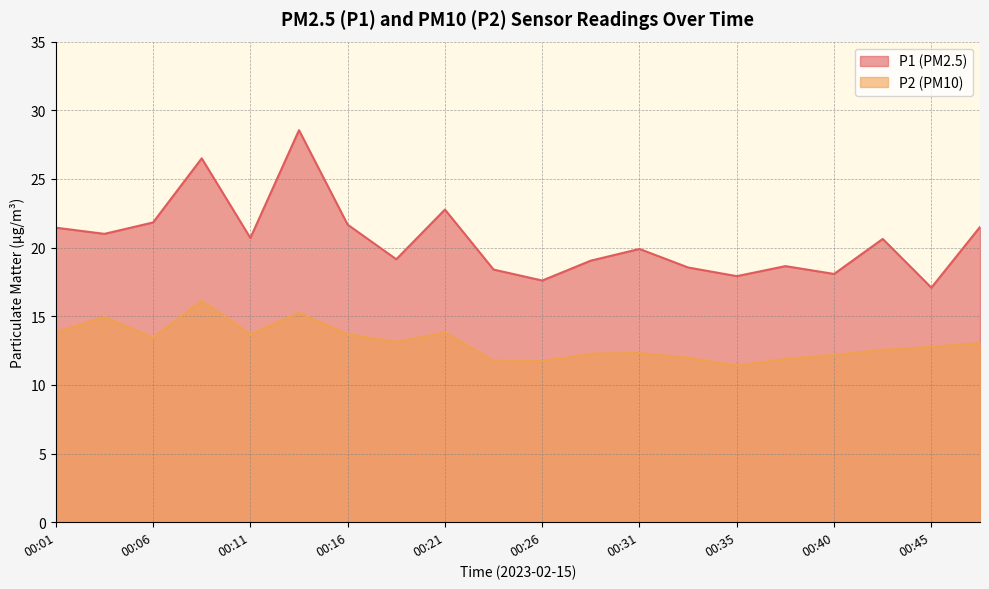

At which label is P2 closest to 13?

00:48